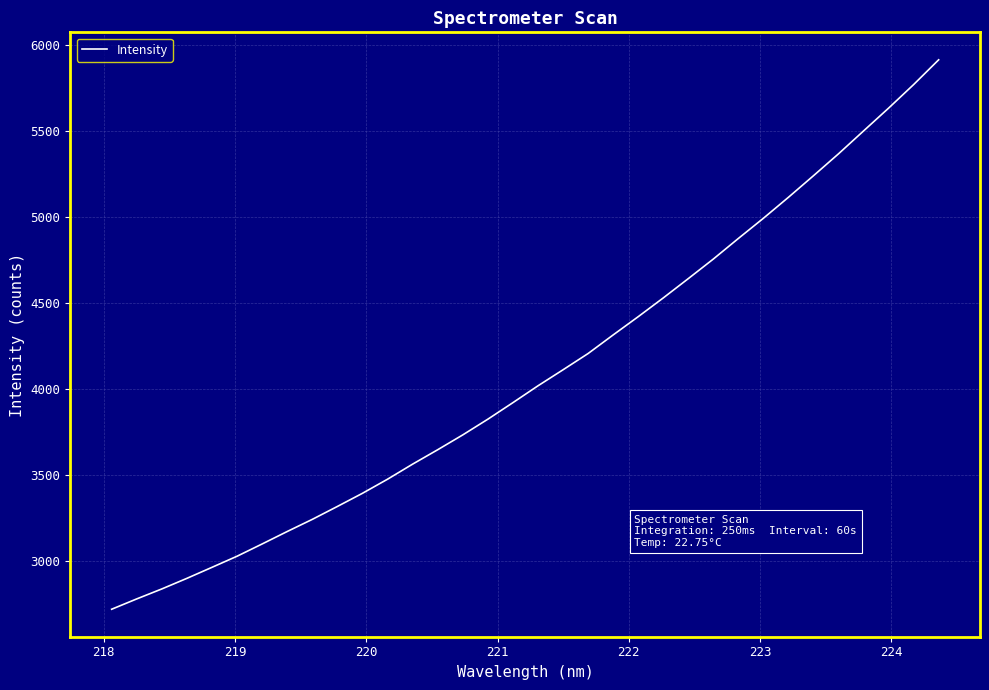

What is the minimum value shown in the chart?

2718.1